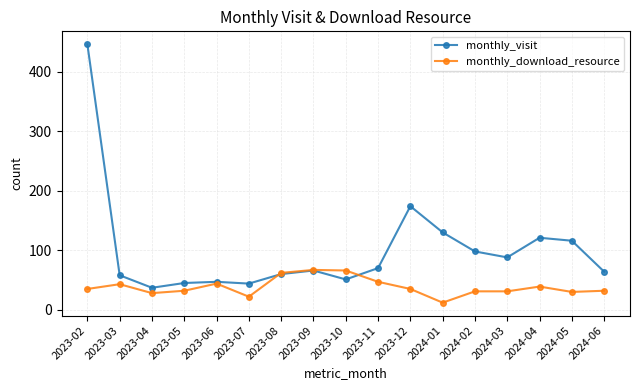

Count the number of data series in this chart.

2